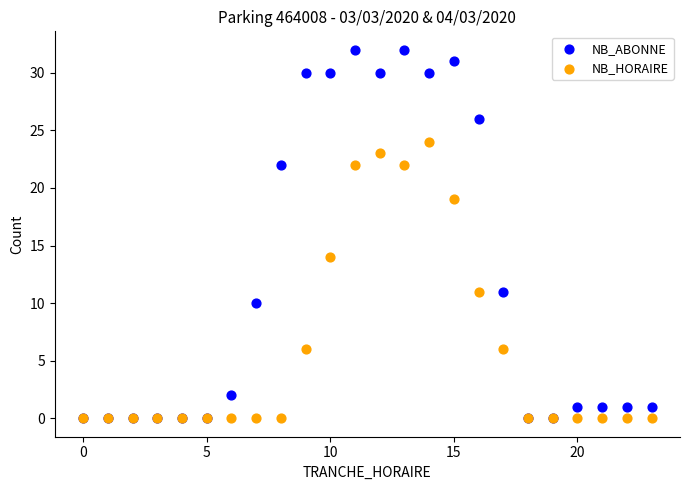

What are all the series names shown in the legend?

NB_ABONNE, NB_HORAIRE